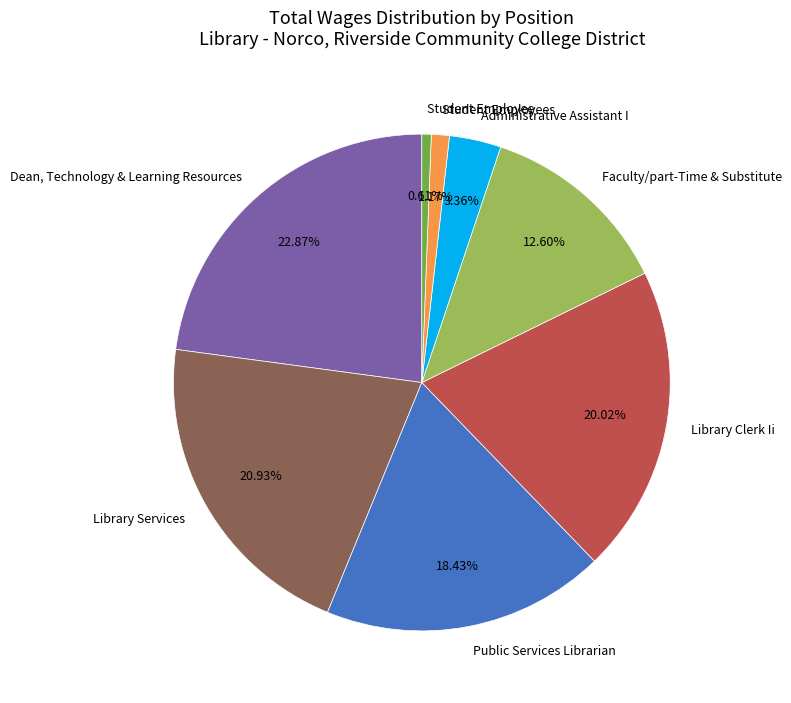

Does any single category account for the majority?

No